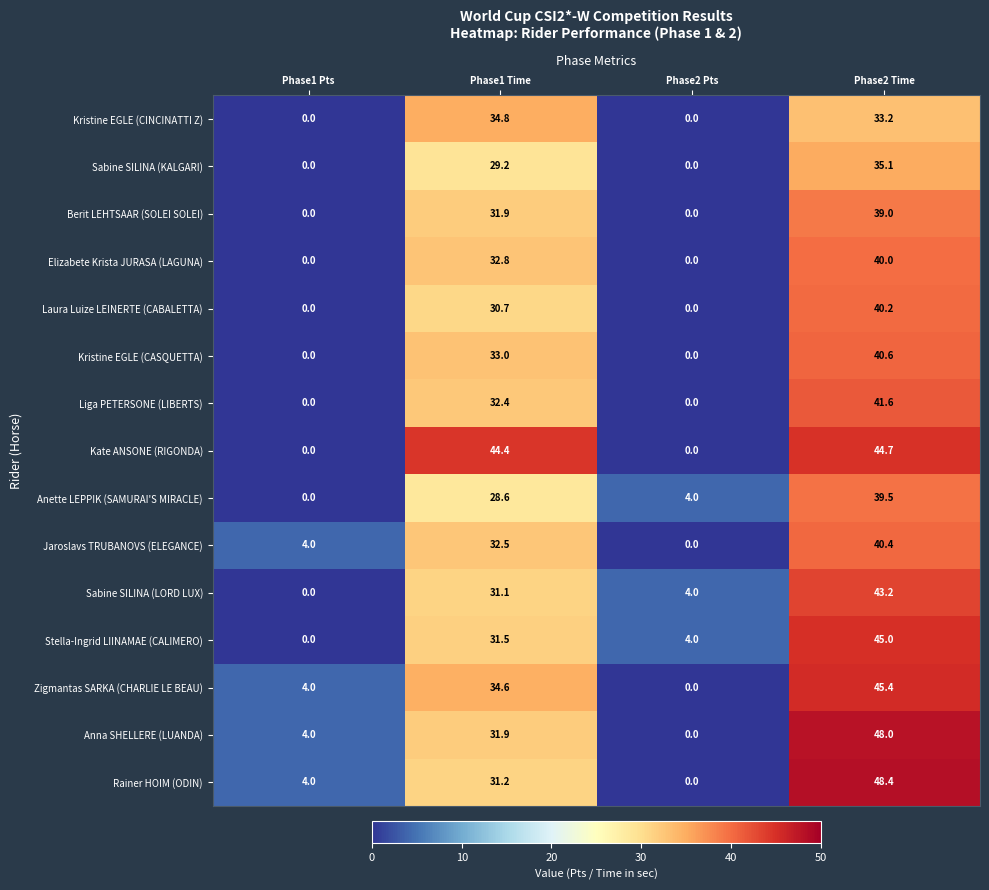

What is the average value of the Kate ANSONE (RIGONDA) series?

22.3